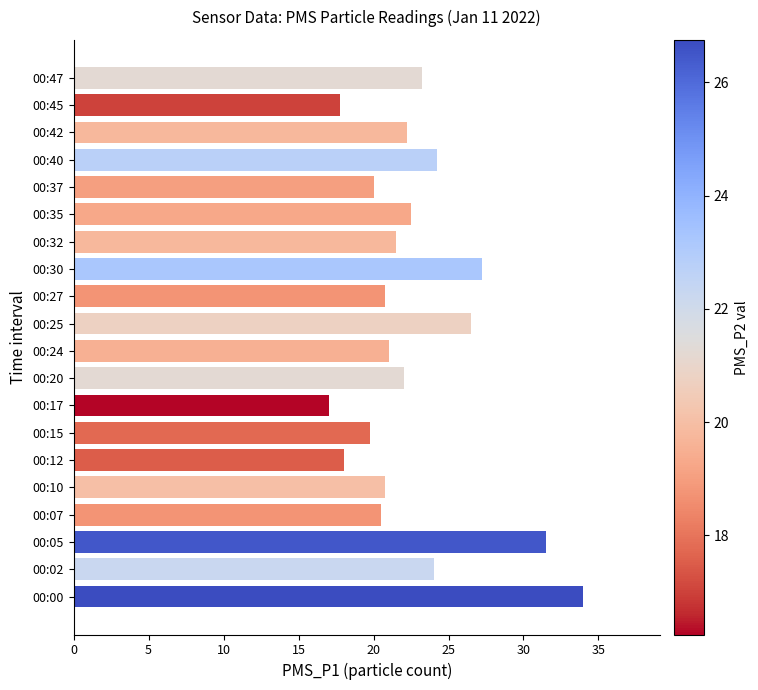

True or false: the data shows 18.0 at 00:12.

True